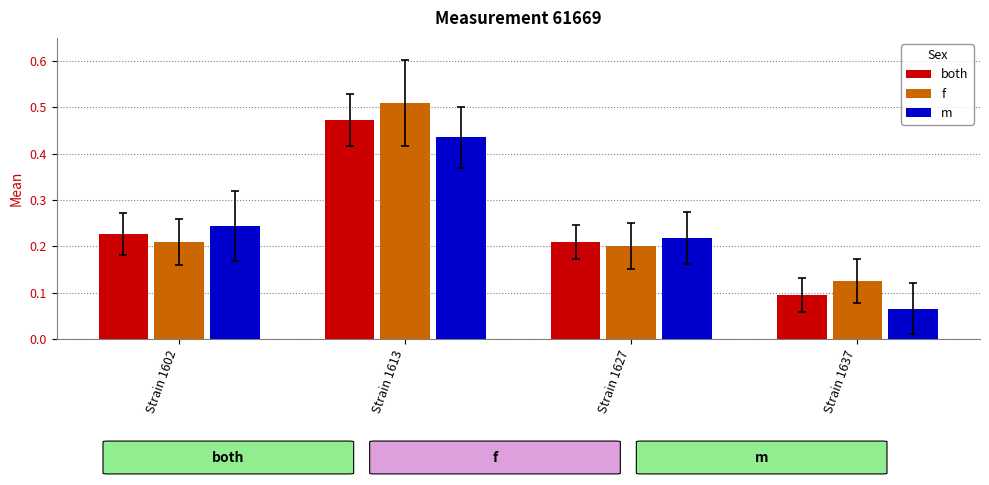

At which category does the chart reach its peak across all series?

Strain 1613